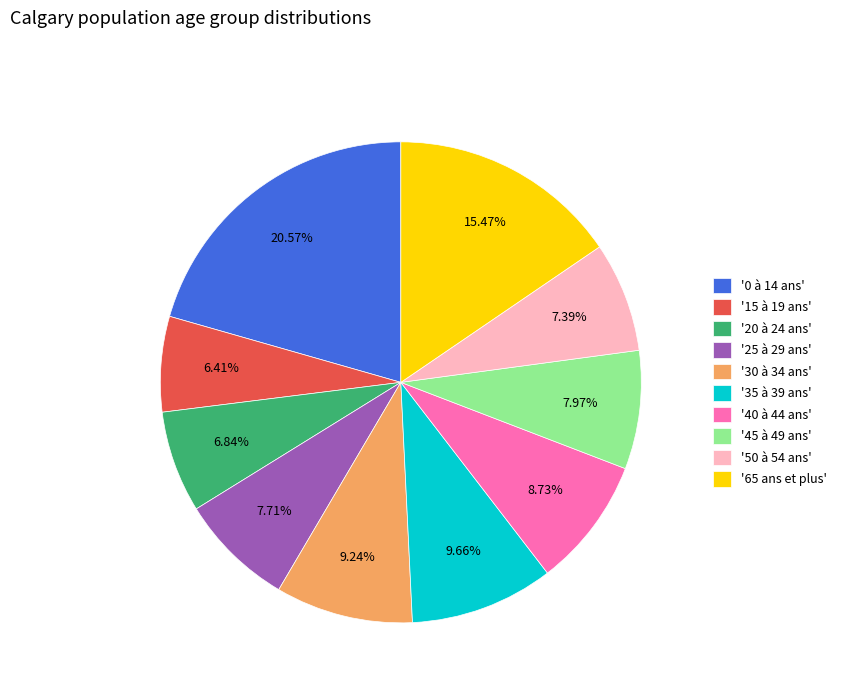

Which category has the biggest portion of the pie?

'0 à 14 ans'